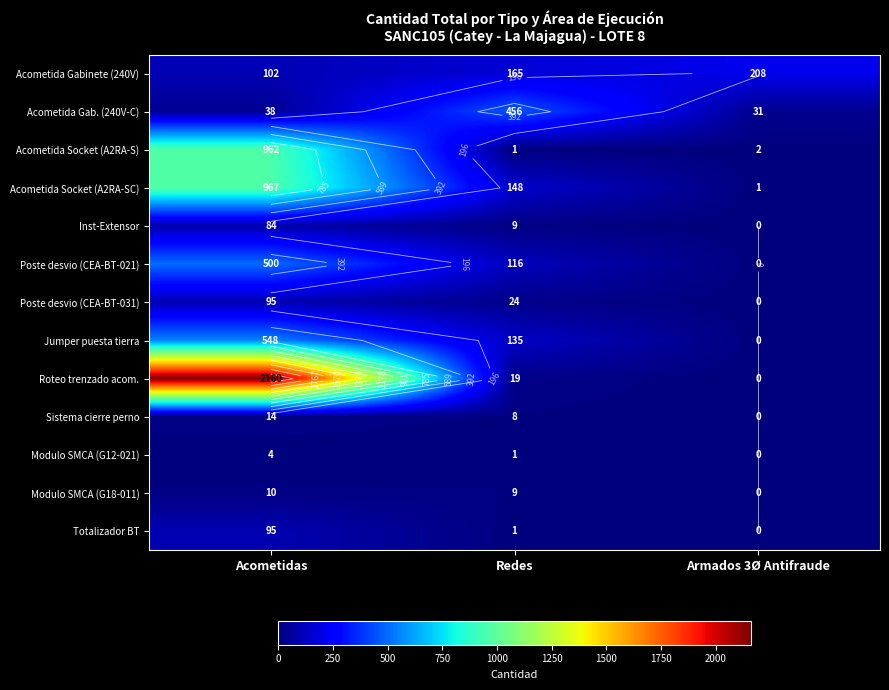

Read the Modulo SMCA (G18-011) value at Redes, to the nearest 10.

10